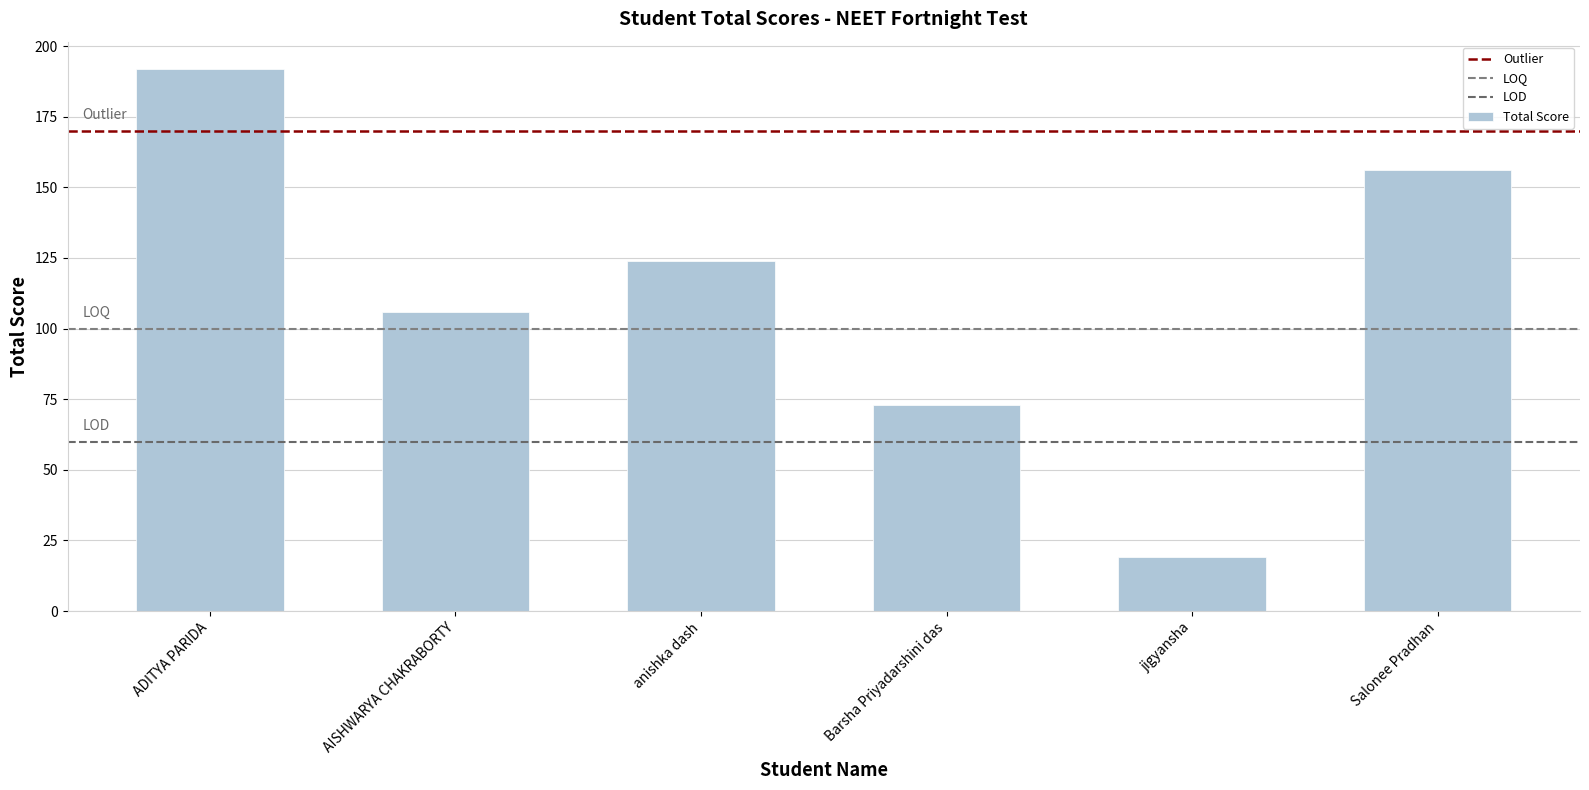

Where does the data first go above 124?

ADITYA PARIDA